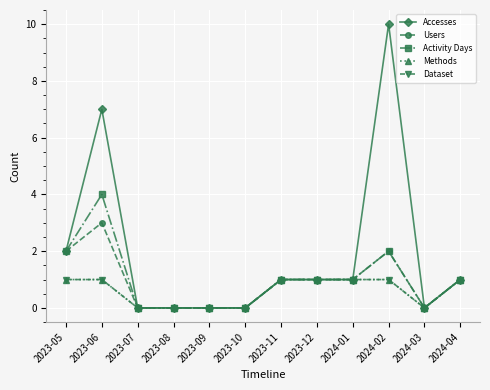

Does the chart have visible grid lines?

Yes